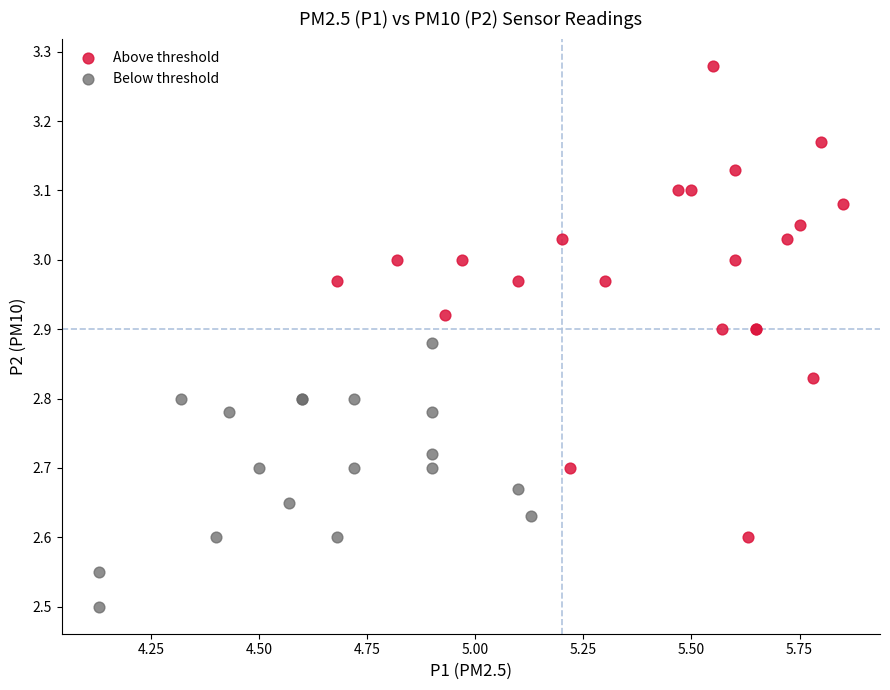

Which series has the largest Y range (max minus min)?

Above threshold